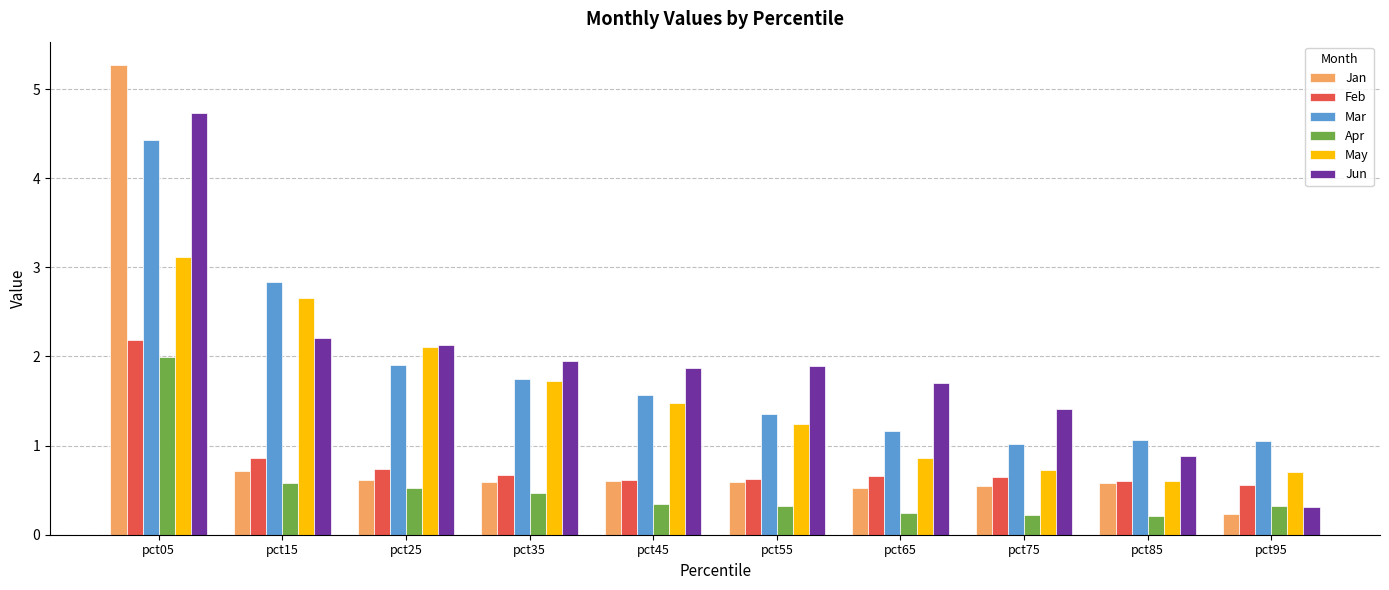

True or false: Jun has a value of 1.7 at pct65.

True